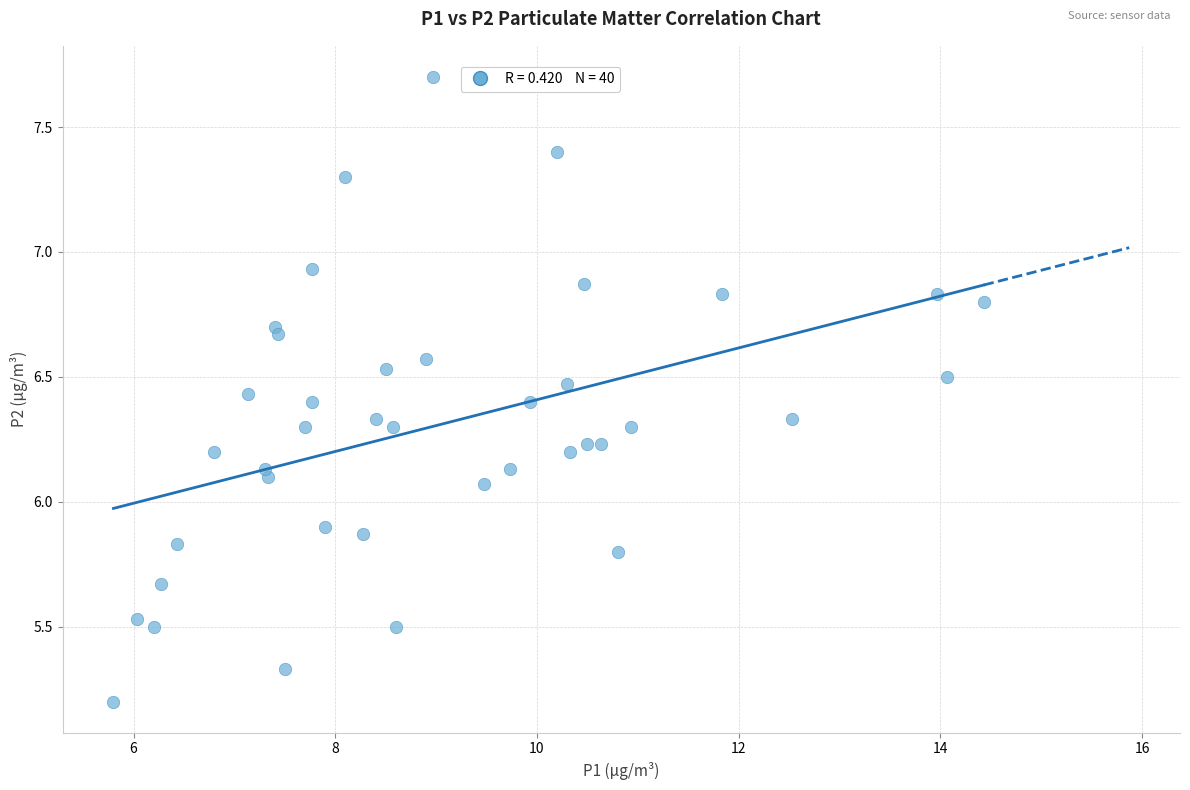

What is the range of Y values (max minus min)?

2.5